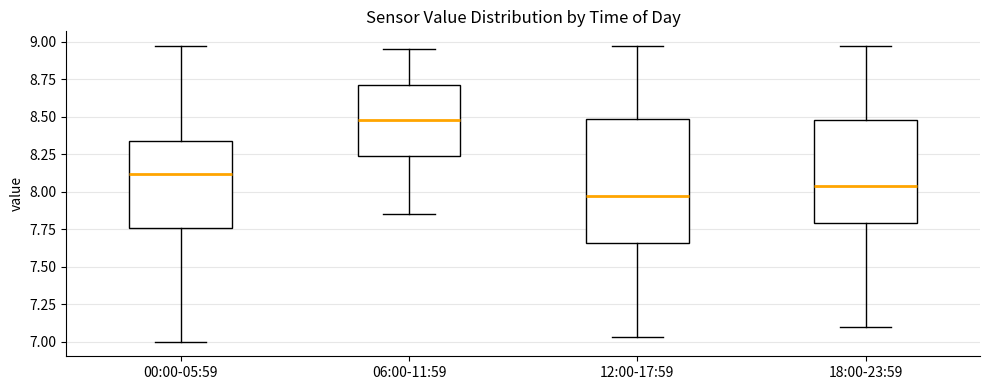

Which box has the lowest median line?

12:00-17:59